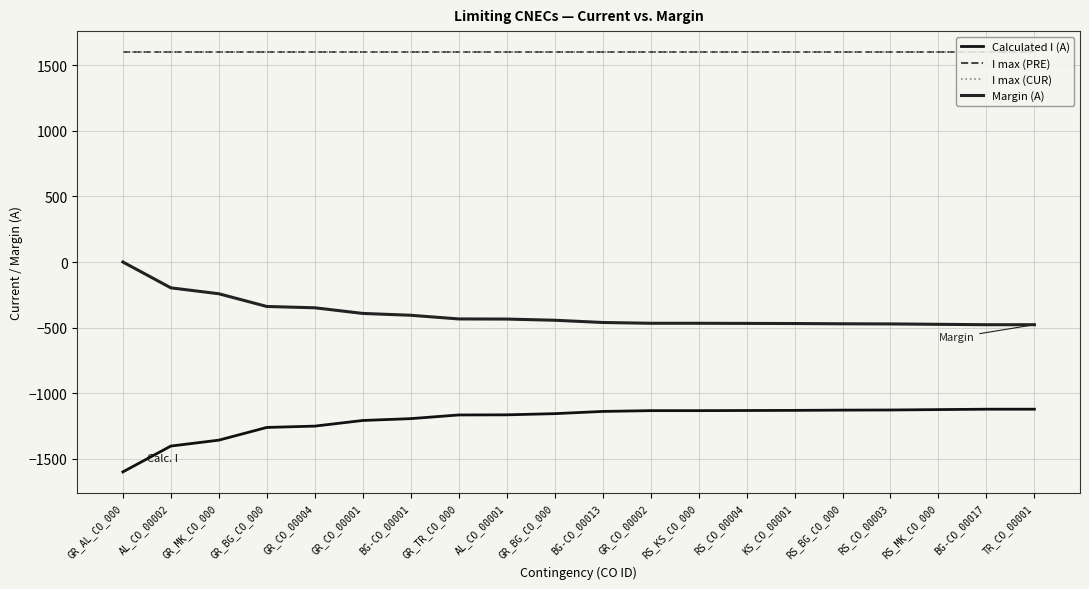

Is it true that Calculated I (A) equals -483 at RS_MK_CO_000?

False